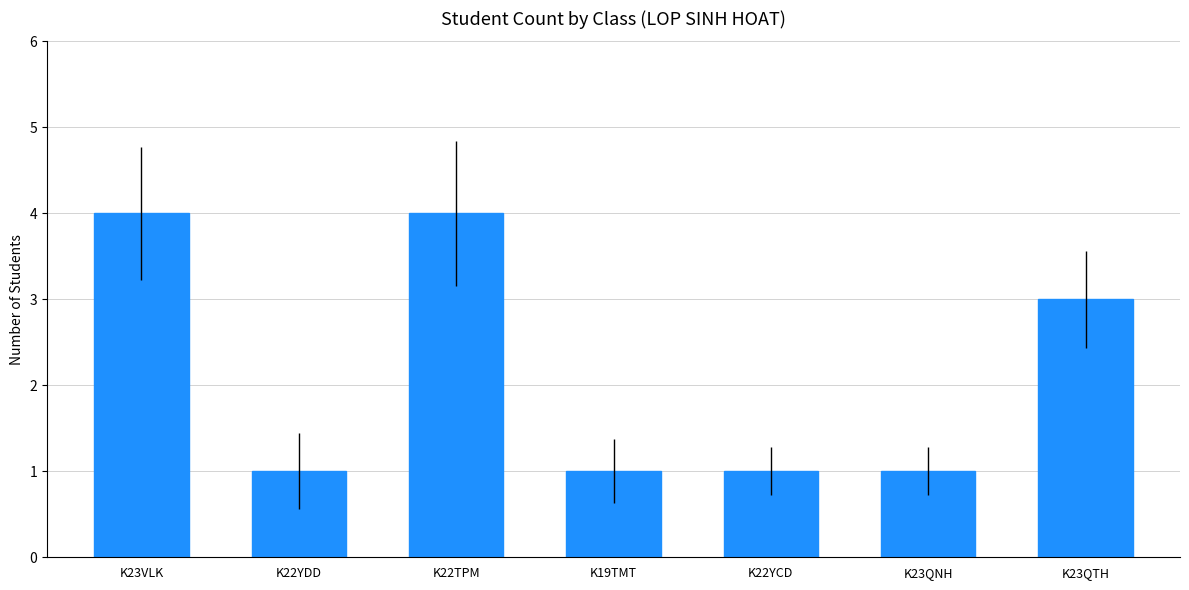

What is the change in value from K22TPM to K22YCD?

-3